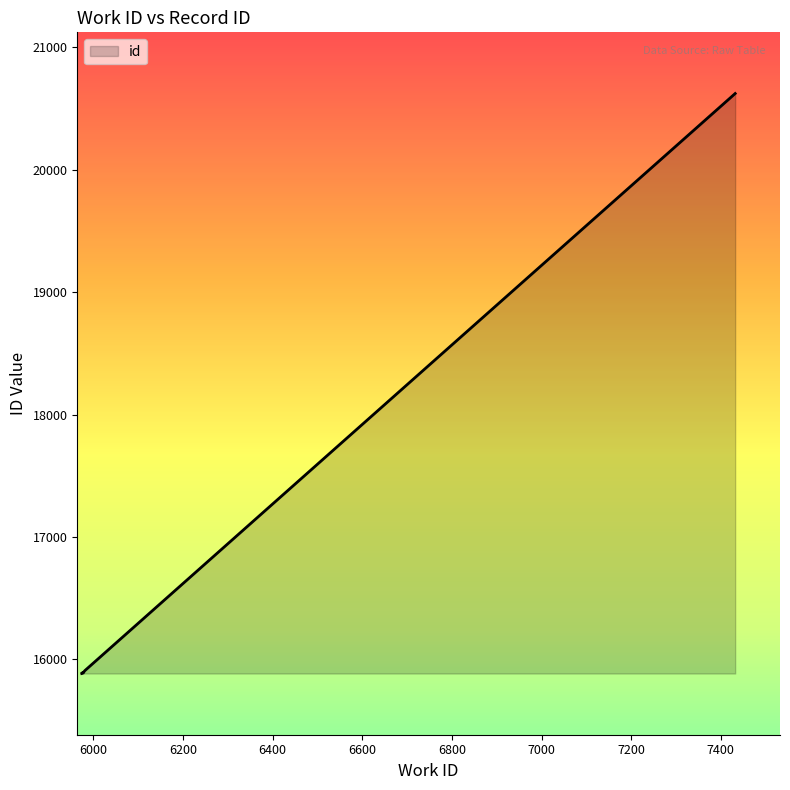

How many values are below 15892?

5